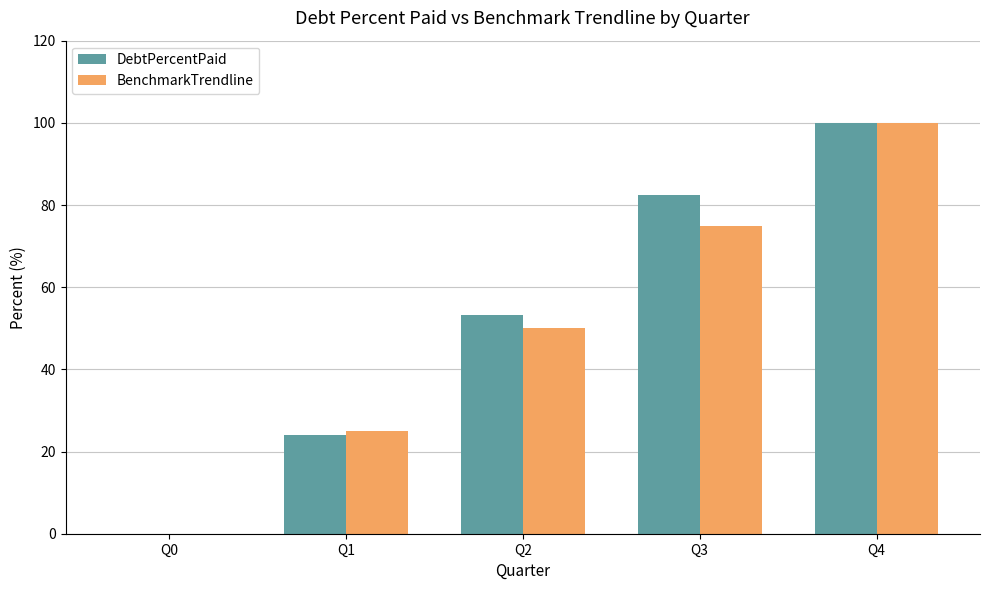

Between Q1 and Q3, which series saw the biggest shift?

DebtPercentPaid